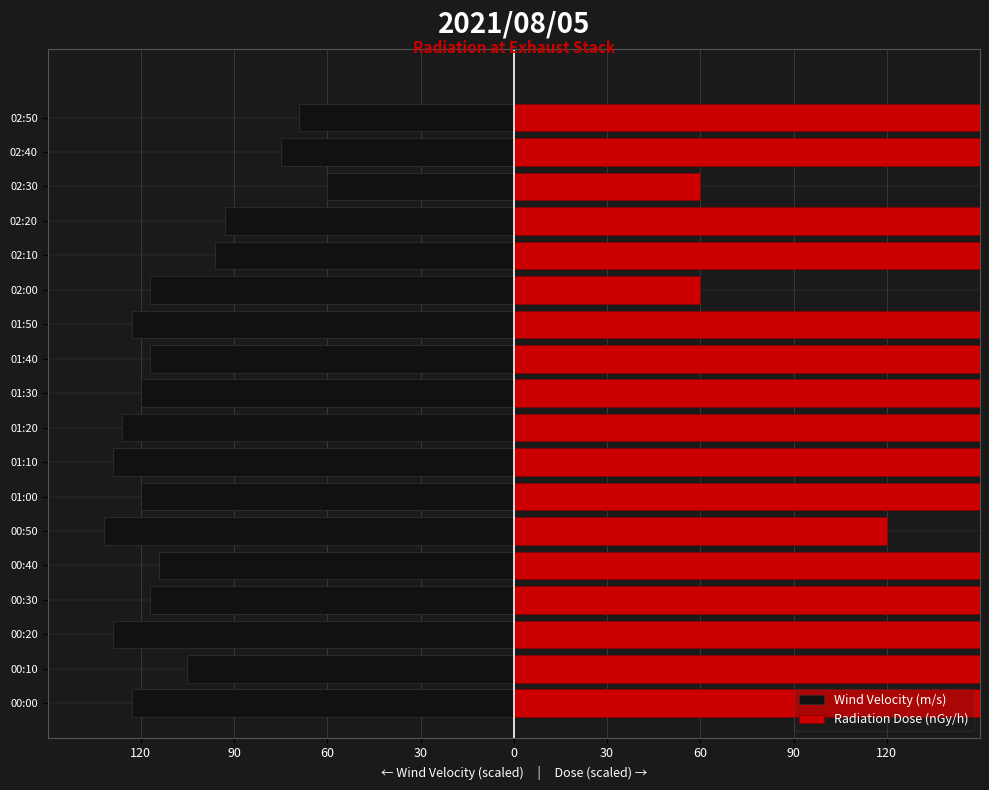

Is the value of Wind Velocity (m/s) at 02:10 greater than the value of Radiation Dose (nGy/h) at 00:10?

No